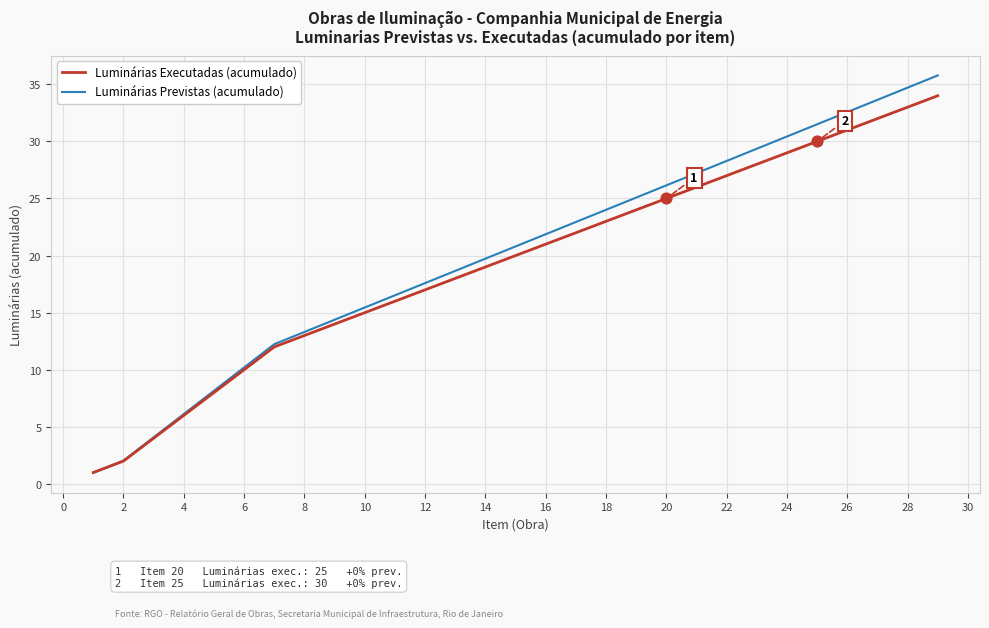

Which series has the widest spread of values?

Luminárias Previstas (acumulado)